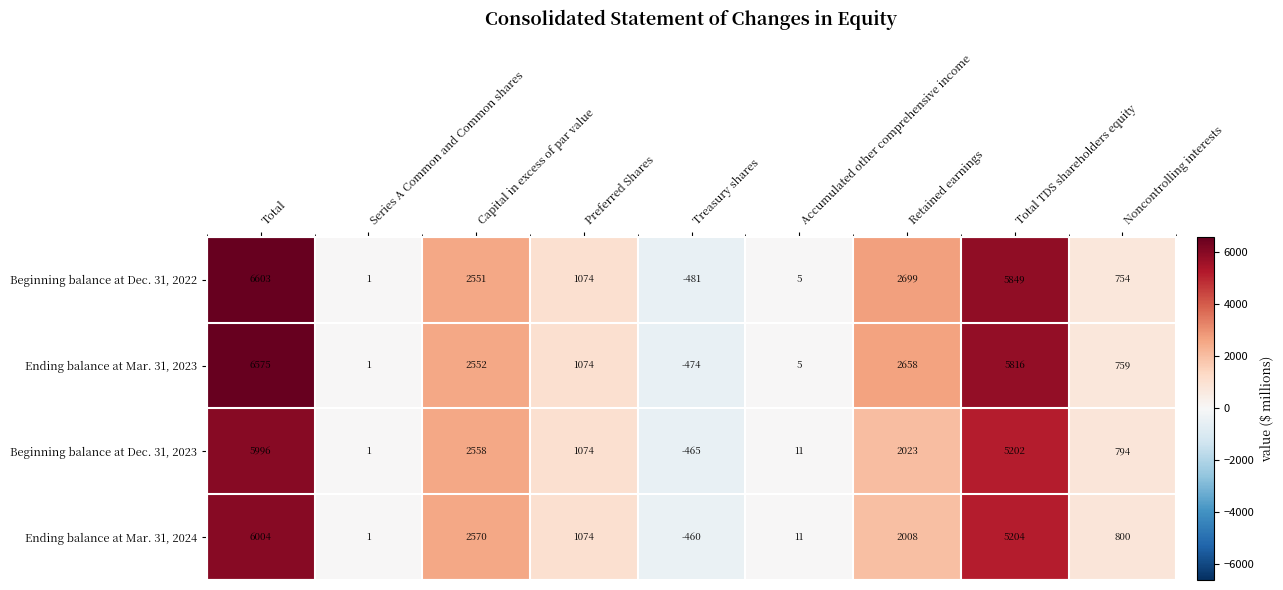

What is the smallest value displayed?

-481